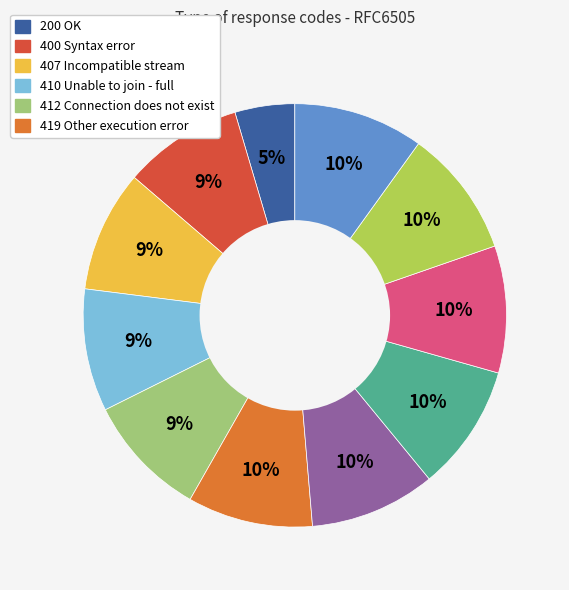

How many slices are in this pie chart?

11